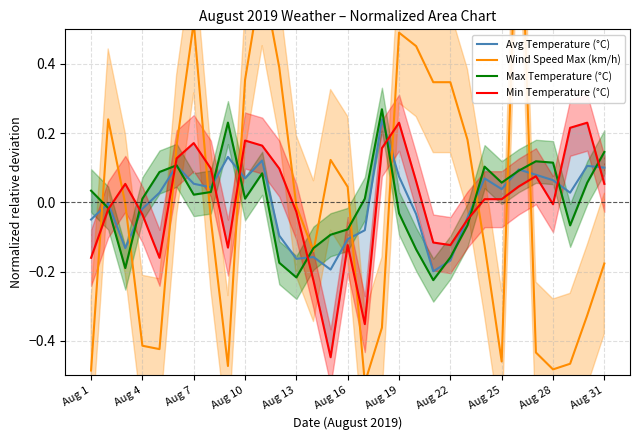

How many distinct data groups are displayed?

4